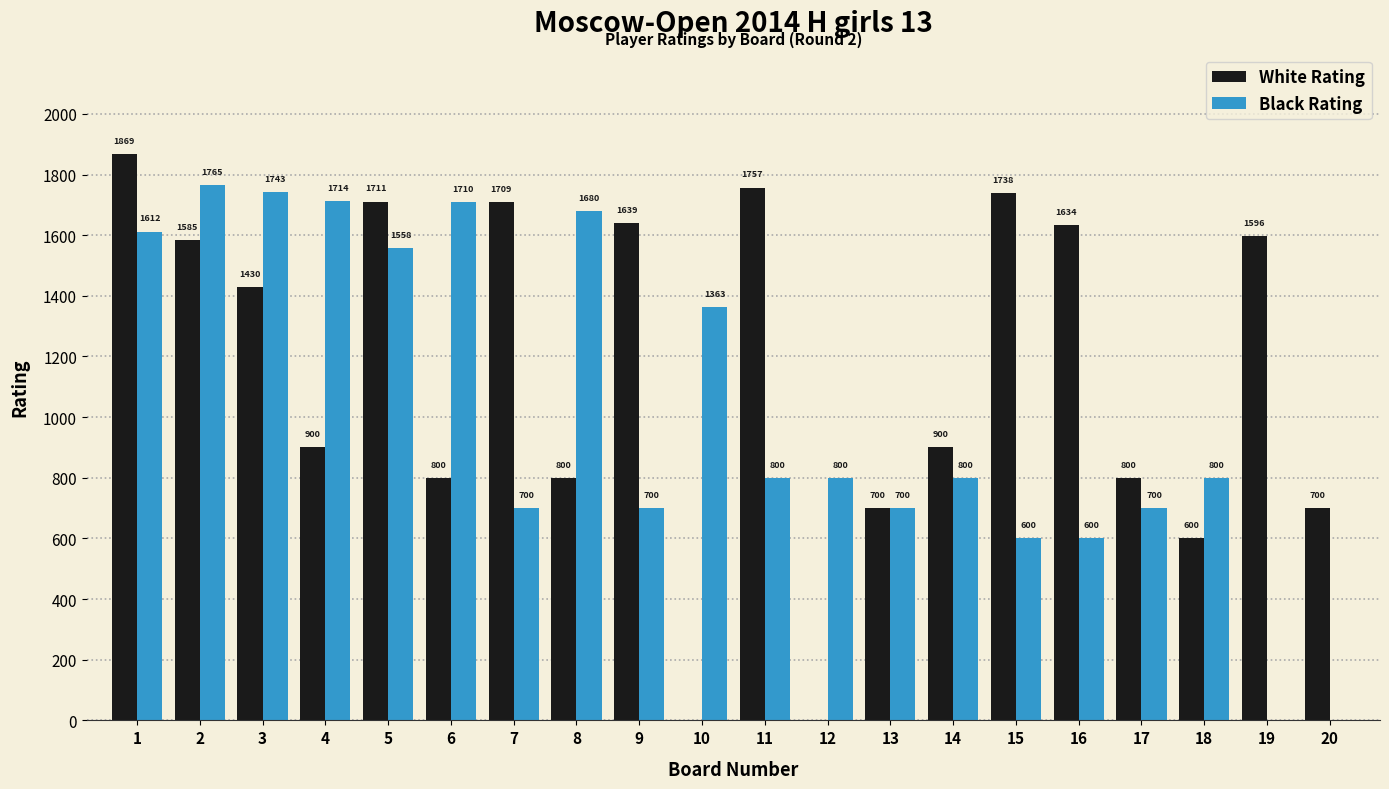

True or false: Black Rating has a value of 600 at 15.

True